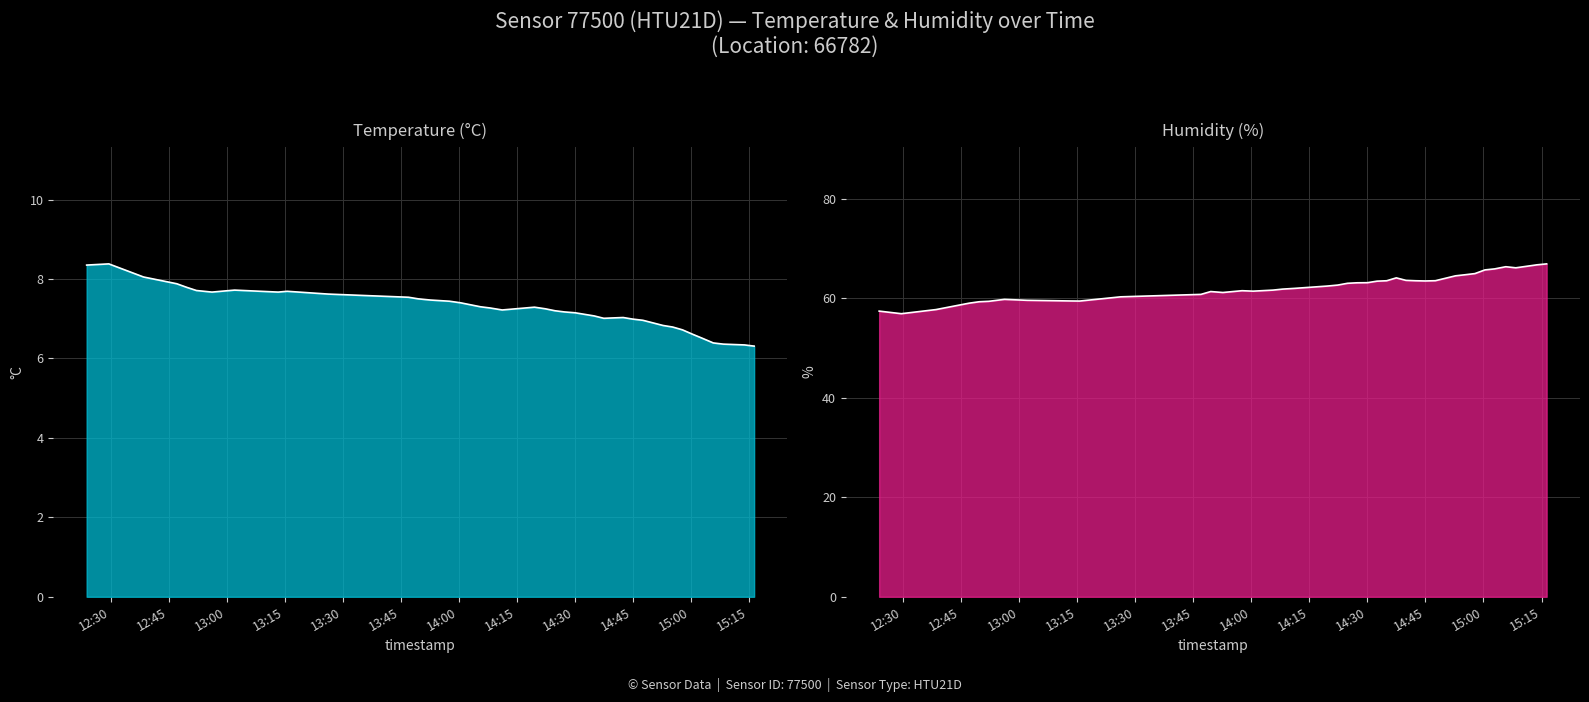

True or false: humidity and temperature cross at least once.

False